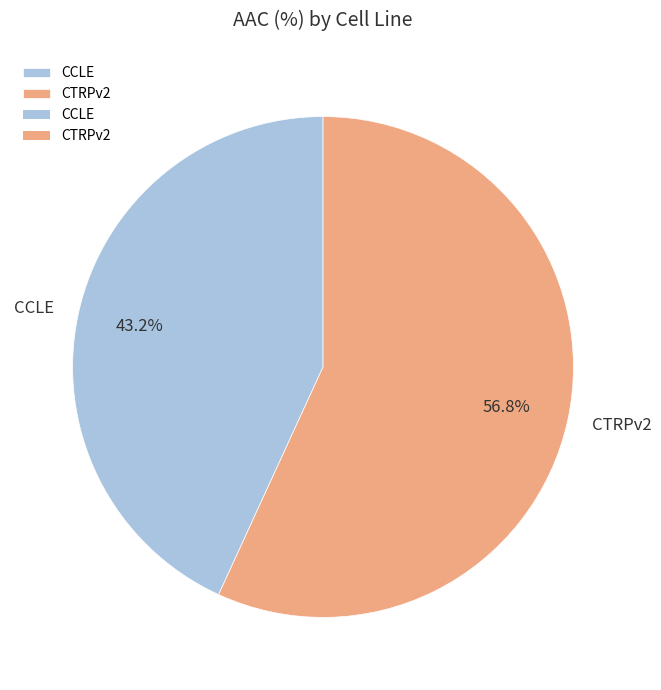

What percentage is the CTRPv2 slice, to the nearest percent?

57%